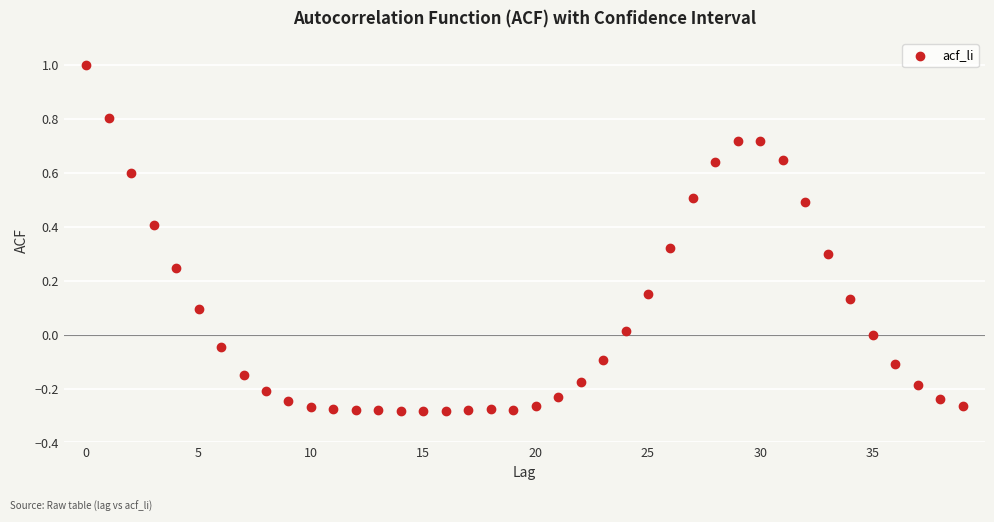

What is the range of Y values (max minus min)?

1.3